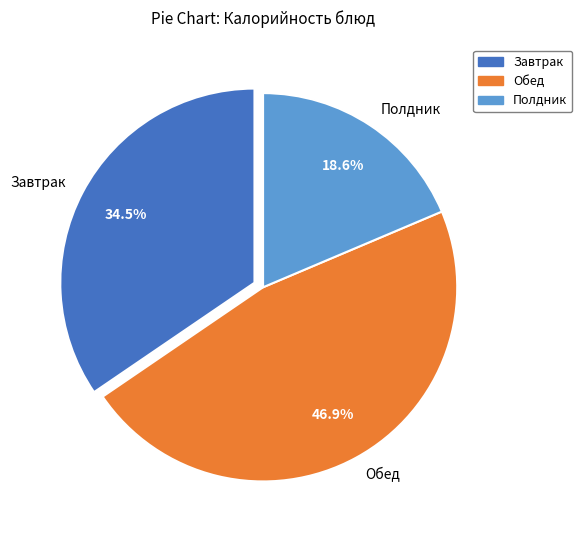

To the nearest percent, what is the difference between the largest and smallest slice percentages?

28%